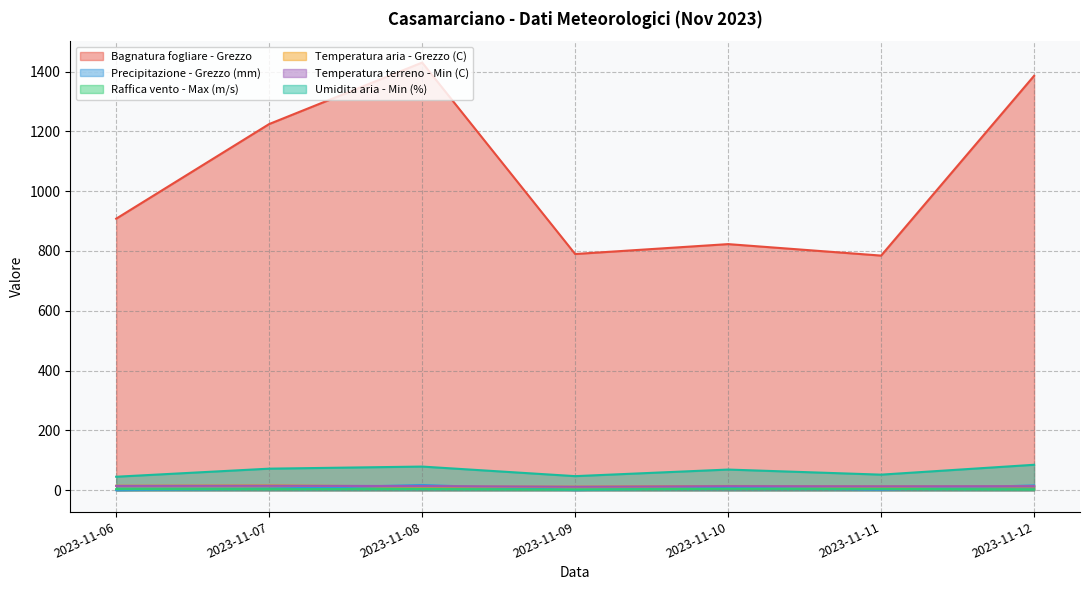

Is the value of Raffica vento - Max (m/s) at 2023-11-10 greater than the value of Bagnatura fogliare - Grezzo at 2023-11-10?

No